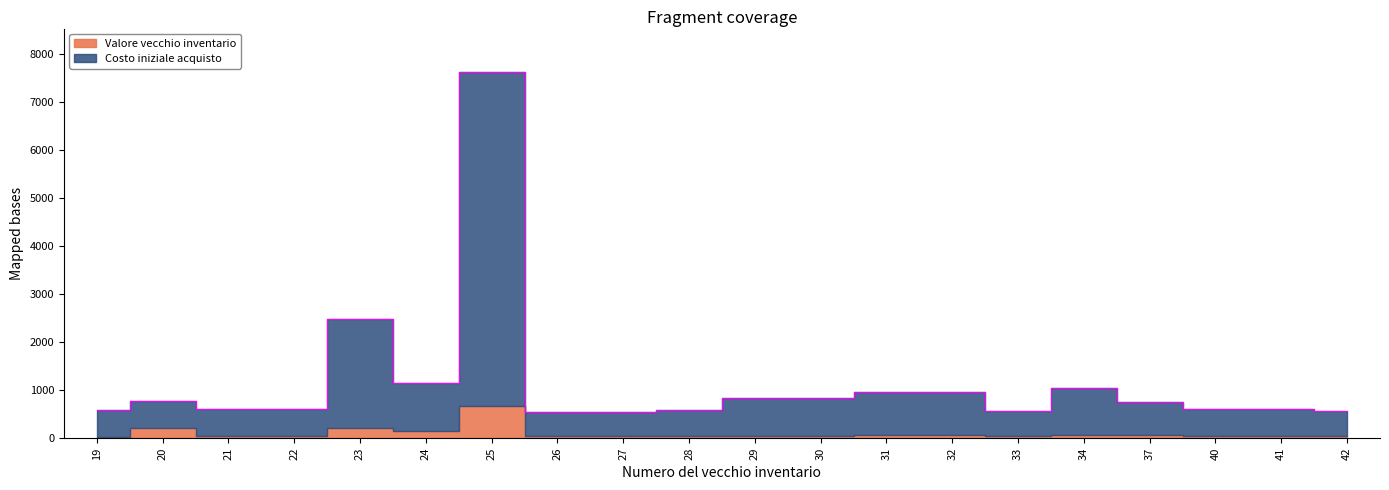

Where is the first local maximum?

20